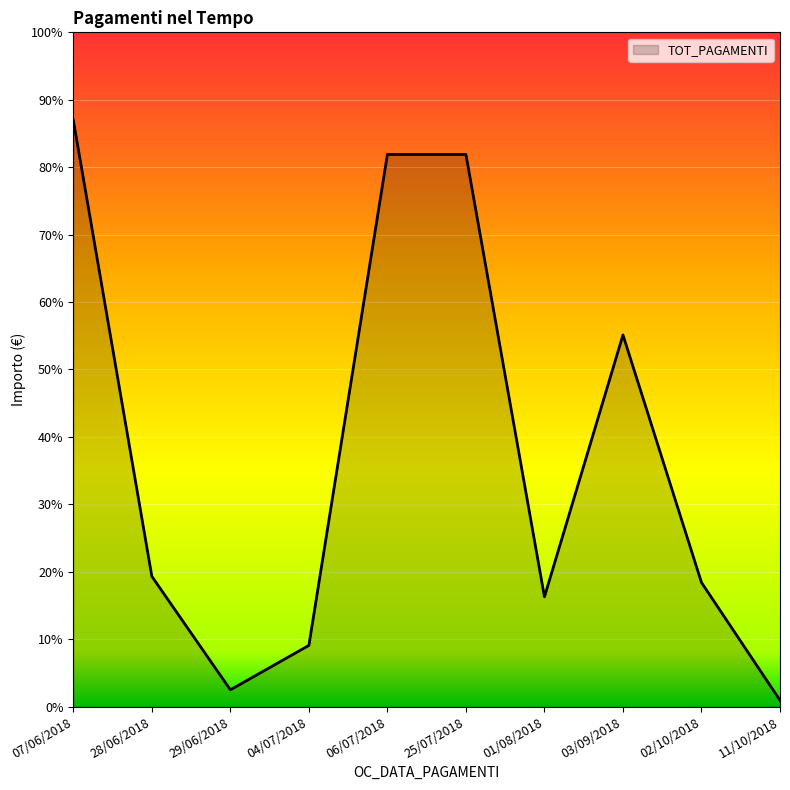

Is this an area chart (filled region under the line)?

Yes